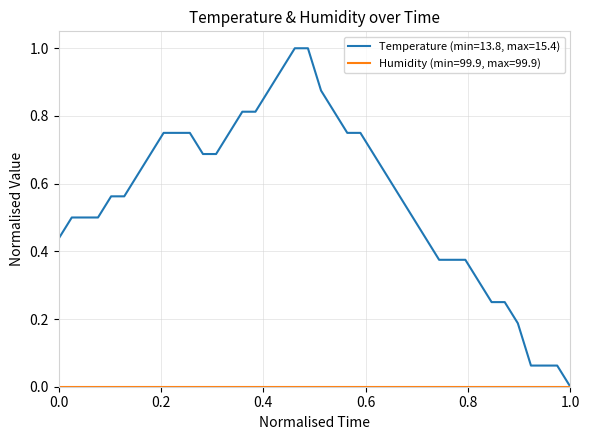

What is the highest value of the Temperature (min=13.8, max=15.4) series?

1.0